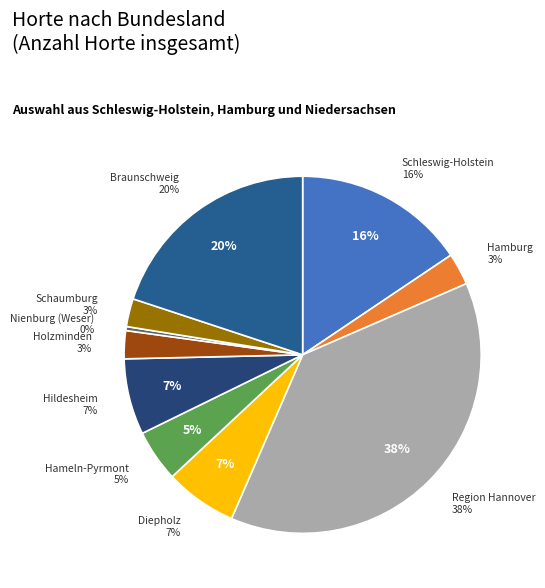

Does any single category account for the majority?

No